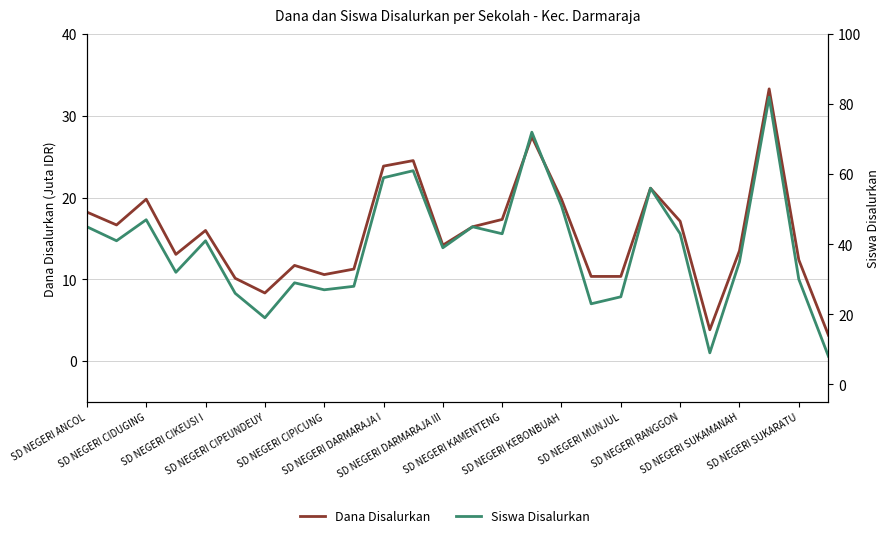

What is the minimum value for Dana Disalurkan?

3.1